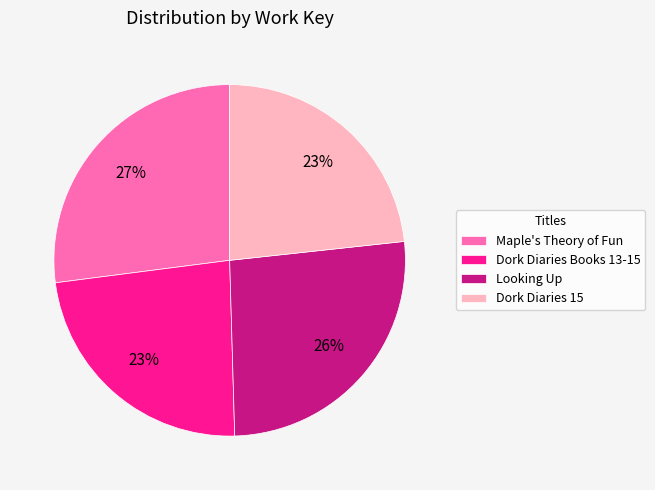

Does any single category account for the majority?

No